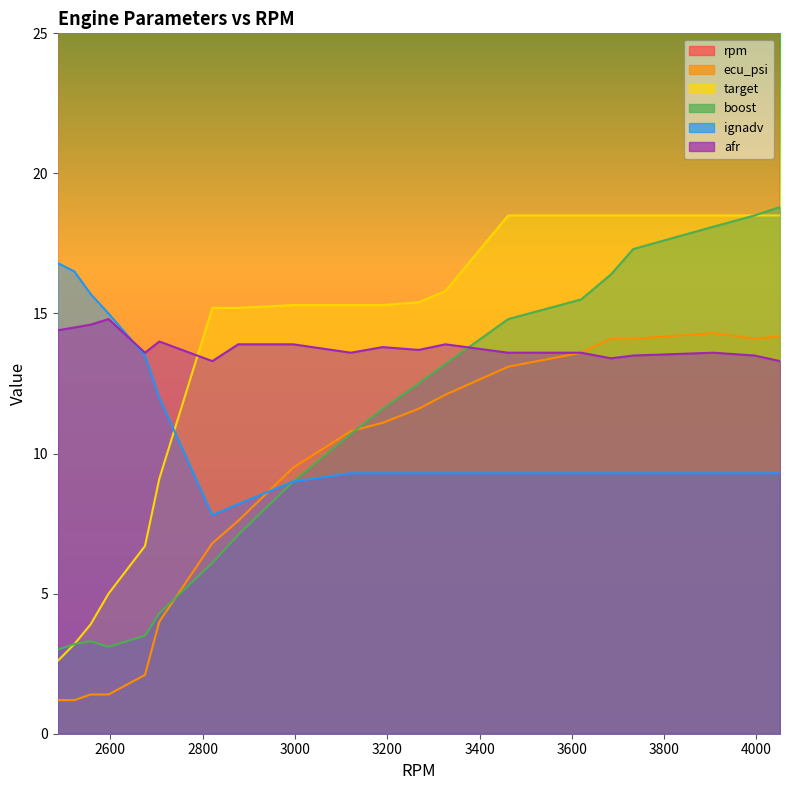

Which series has the largest range (max minus min)?

rpm